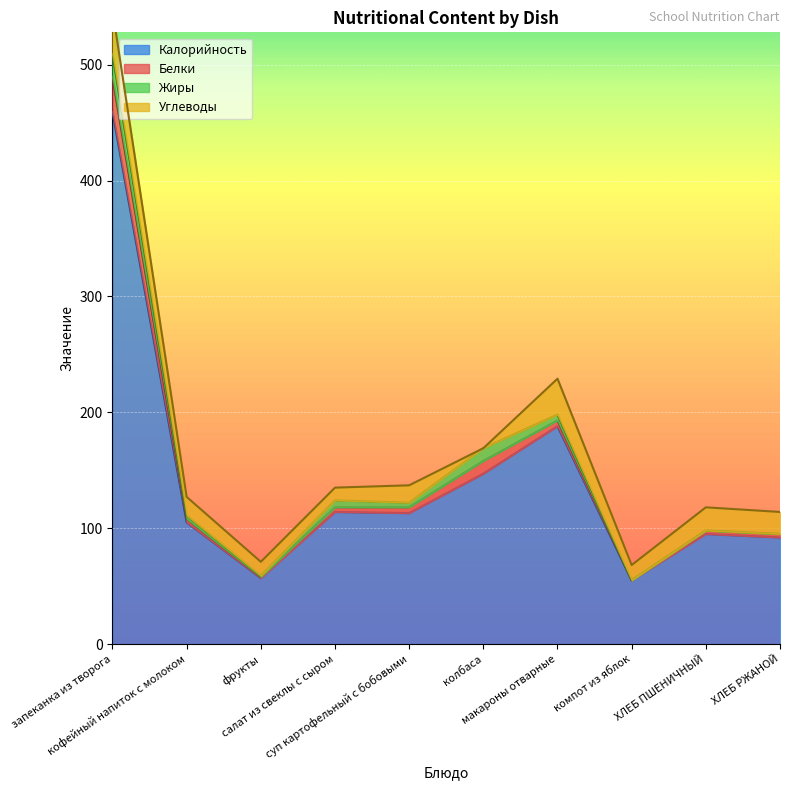

What is the difference between the Углеводы values at салат из свеклы с сыром and ХЛЕБ РЖАНОЙ?

8.0